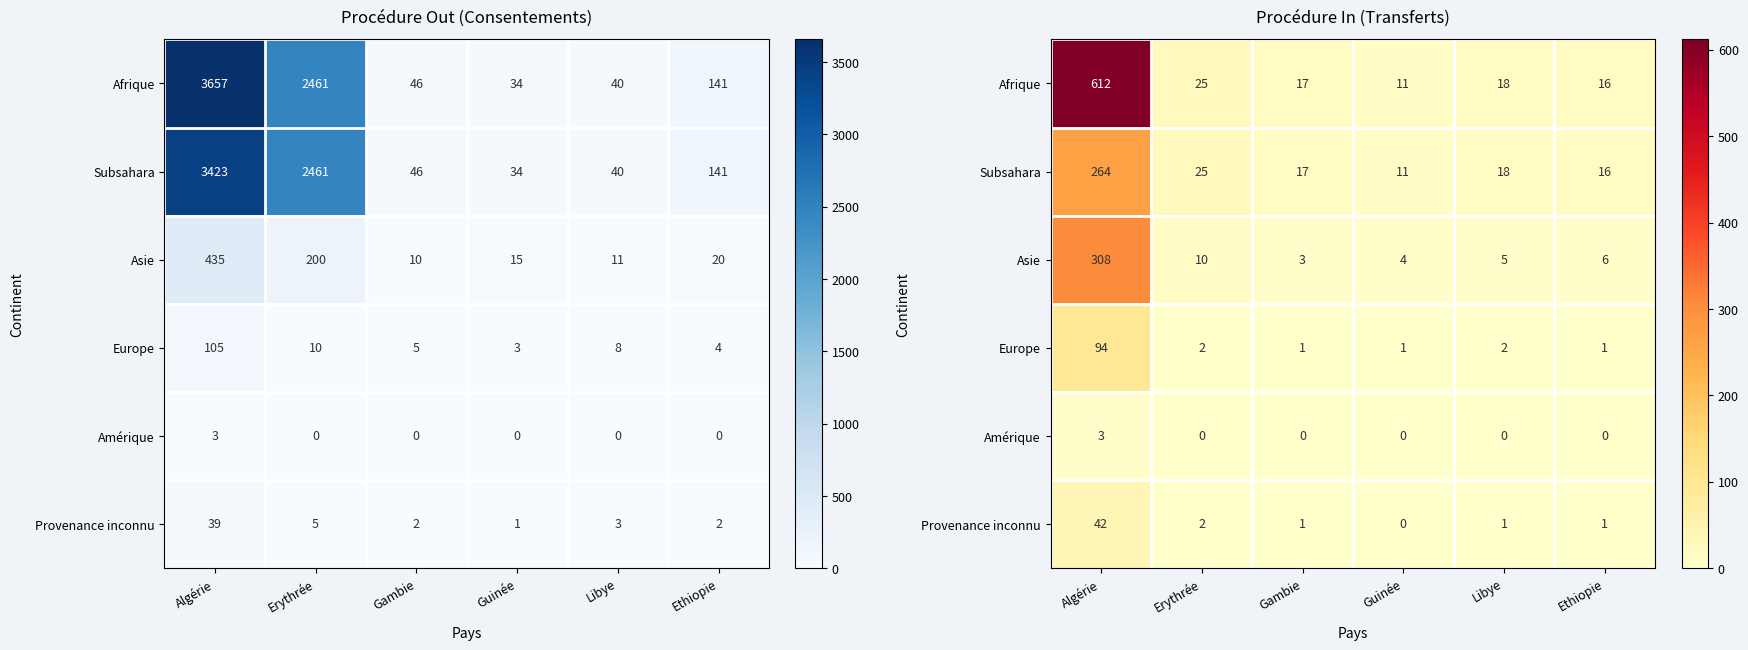

Is it true that Provenance inconnu equals 2 at Erythrée?

True